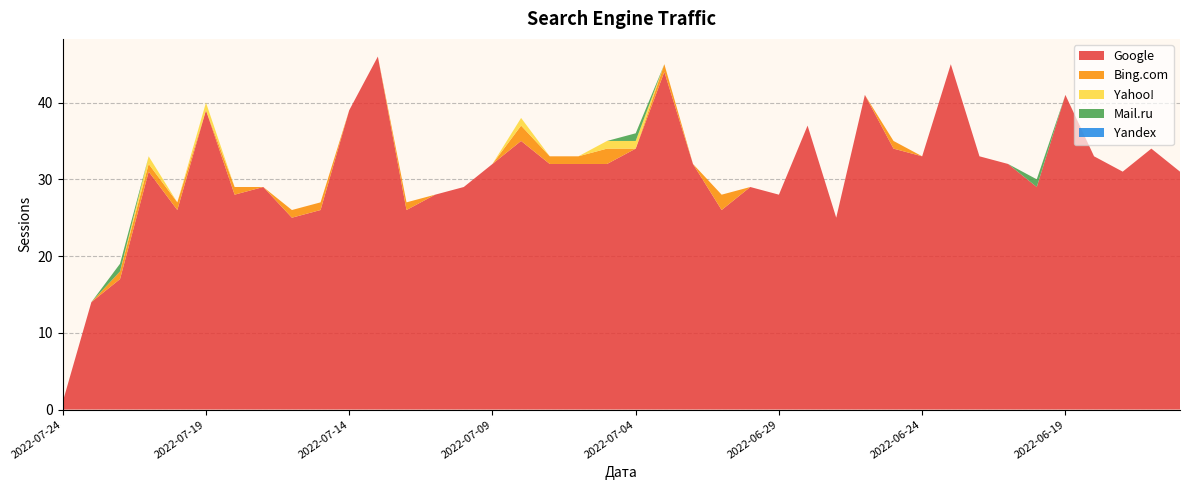

Reading right to left, list all the values displayed in this chart.

Google: 2022-06-15=31	2022-06-16=34	2022-06-17=31	2022-06-18=33	2022-06-19=41	2022-06-20=29	2022-06-21=32	2022-06-22=33	2022-06-23=45	2022-06-24=33	2022-06-25=34	2022-06-26=41	2022-06-27=25	2022-06-28=37	2022-06-29=28	2022-06-30=29	2022-07-01=26	2022-07-02=32	2022-07-03=44	2022-07-04=34	2022-07-05=32	2022-07-06=32	2022-07-07=32	2022-07-08=35	2022-07-09=32	2022-07-10=29	2022-07-11=28	2022-07-12=26	2022-07-13=46	2022-07-14=39	2022-07-15=26	2022-07-16=25	2022-07-17=29	2022-07-18=28	2022-07-19=39	2022-07-20=26	2022-07-21=31	2022-07-22=17	2022-07-23=14	2022-07-24=1
Bing.com: 2022-06-15=0	2022-06-16=0	2022-06-17=0	2022-06-18=0	2022-06-19=0	2022-06-20=0	2022-06-21=0	2022-06-22=0	2022-06-23=0	2022-06-24=0	2022-06-25=1	2022-06-26=0	2022-06-27=0	2022-06-28=0	2022-06-29=0	2022-06-30=0	2022-07-01=2	2022-07-02=0	2022-07-03=1	2022-07-04=0	2022-07-05=2	2022-07-06=1	2022-07-07=1	2022-07-08=2	2022-07-09=0	2022-07-10=0	2022-07-11=0	2022-07-12=1	2022-07-13=0	2022-07-14=0	2022-07-15=1	2022-07-16=1	2022-07-17=0	2022-07-18=1	2022-07-19=0	2022-07-20=1	2022-07-21=1	2022-07-22=1	2022-07-23=0	2022-07-24=0
Yahoo!: 2022-06-15=0	2022-06-16=0	2022-06-17=0	2022-06-18=0	2022-06-19=0	2022-06-20=0	2022-06-21=0	2022-06-22=0	2022-06-23=0	2022-06-24=0	2022-06-25=0	2022-06-26=0	2022-06-27=0	2022-06-28=0	2022-06-29=0	2022-06-30=0	2022-07-01=0	2022-07-02=0	2022-07-03=0	2022-07-04=1	2022-07-05=1	2022-07-06=0	2022-07-07=0	2022-07-08=1	2022-07-09=0	2022-07-10=0	2022-07-11=0	2022-07-12=0	2022-07-13=0	2022-07-14=0	2022-07-15=0	2022-07-16=0	2022-07-17=0	2022-07-18=0	2022-07-19=1	2022-07-20=0	2022-07-21=1	2022-07-22=0	2022-07-23=0	2022-07-24=0
Mail.ru: 2022-06-15=0	2022-06-16=0	2022-06-17=0	2022-06-18=0	2022-06-19=0	2022-06-20=1	2022-06-21=0	2022-06-22=0	2022-06-23=0	2022-06-24=0	2022-06-25=0	2022-06-26=0	2022-06-27=0	2022-06-28=0	2022-06-29=0	2022-06-30=0	2022-07-01=0	2022-07-02=0	2022-07-03=0	2022-07-04=1	2022-07-05=0	2022-07-06=0	2022-07-07=0	2022-07-08=0	2022-07-09=0	2022-07-10=0	2022-07-11=0	2022-07-12=0	2022-07-13=0	2022-07-14=0	2022-07-15=0	2022-07-16=0	2022-07-17=0	2022-07-18=0	2022-07-19=0	2022-07-20=0	2022-07-21=0	2022-07-22=1	2022-07-23=0	2022-07-24=0
Yandex: 2022-06-15=0	2022-06-16=0	2022-06-17=0	2022-06-18=0	2022-06-19=0	2022-06-20=0	2022-06-21=0	2022-06-22=0	2022-06-23=0	2022-06-24=0	2022-06-25=0	2022-06-26=0	2022-06-27=0	2022-06-28=0	2022-06-29=0	2022-06-30=0	2022-07-01=0	2022-07-02=0	2022-07-03=0	2022-07-04=0	2022-07-05=0	2022-07-06=0	2022-07-07=0	2022-07-08=0	2022-07-09=0	2022-07-10=0	2022-07-11=0	2022-07-12=0	2022-07-13=0	2022-07-14=0	2022-07-15=0	2022-07-16=0	2022-07-17=0	2022-07-18=0	2022-07-19=0	2022-07-20=0	2022-07-21=0	2022-07-22=0	2022-07-23=0	2022-07-24=0